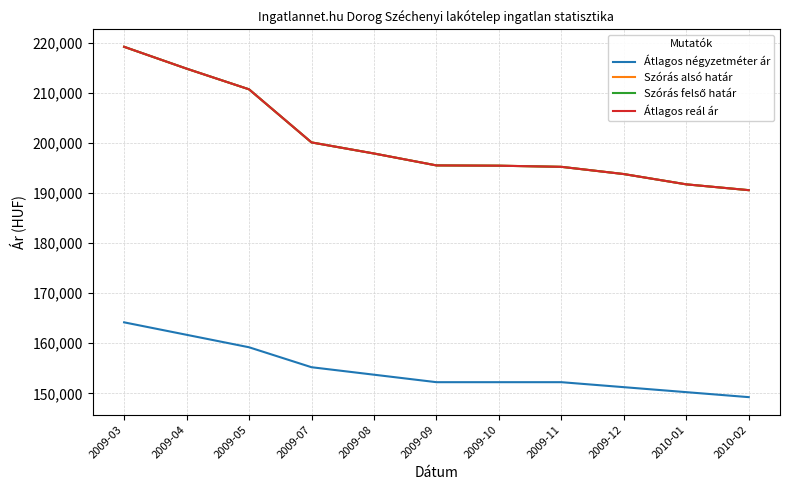

Which category has the lowest value across all series?

2010-02